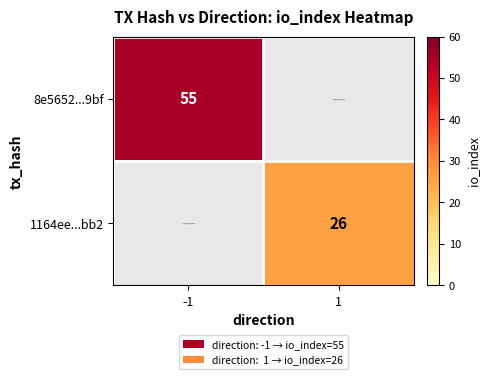

Rank the categories by 8e5652...9bf value from lowest to highest.

-1, 1